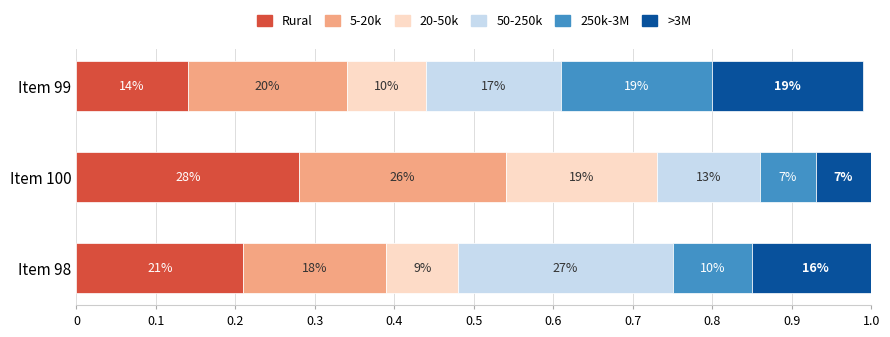

What are all the series names shown in the legend?

Rural, 5-20k, 20-50k, 50-250k, 250k-3M, >3M